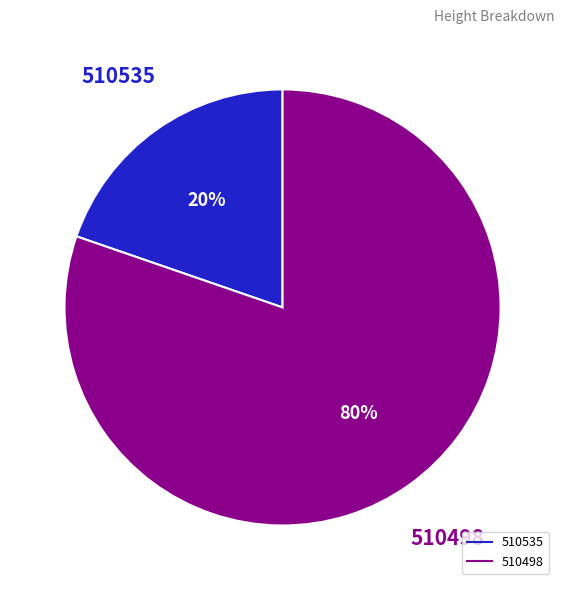

Which slice is the largest?

510498